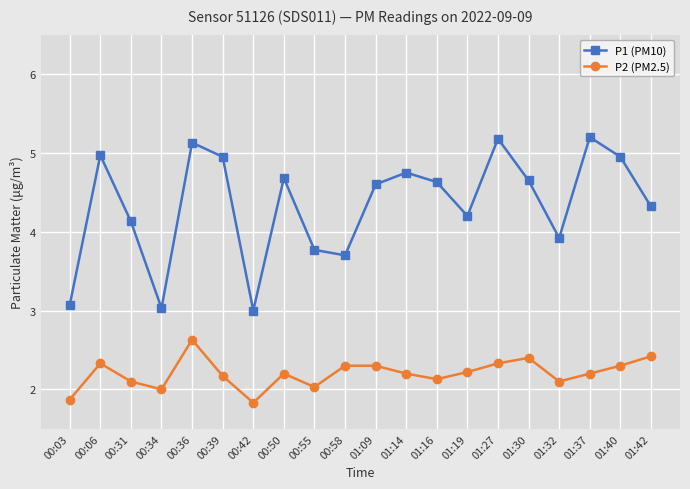

What is the spread (max minus min) of values at 00:31?

2.0